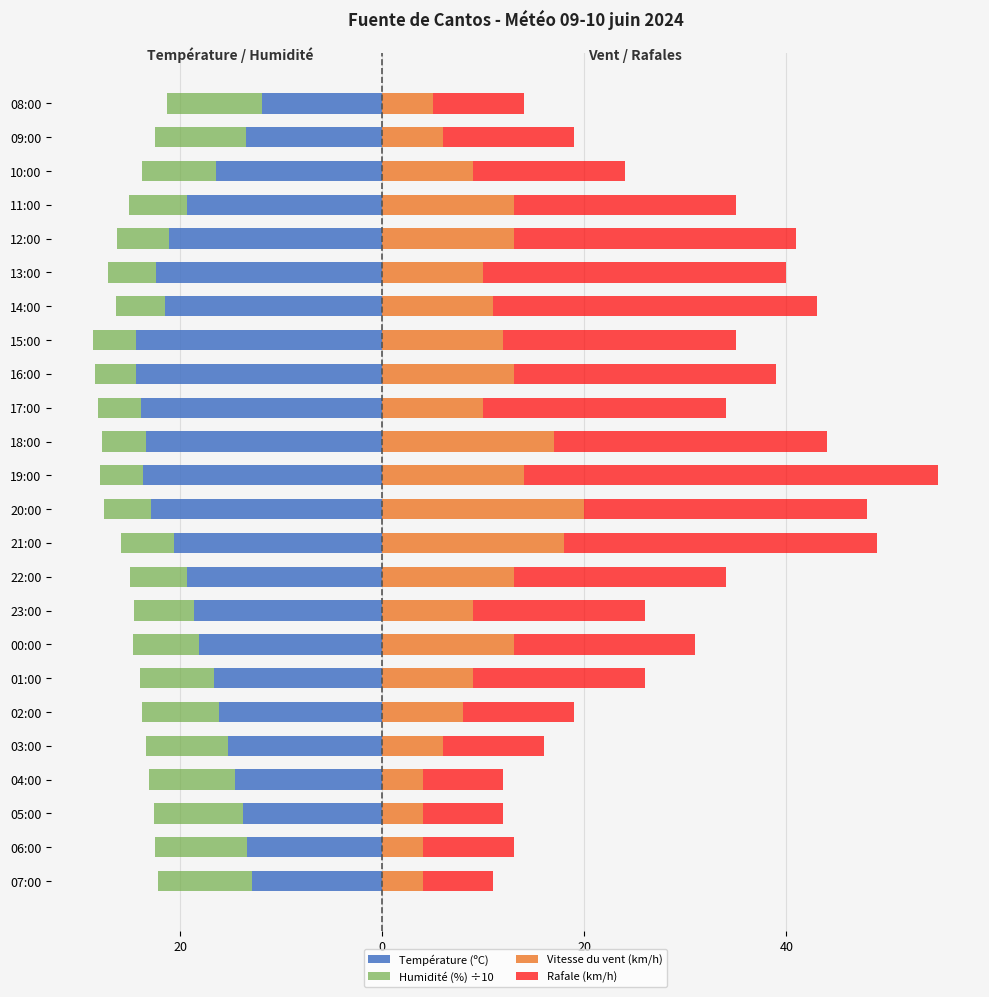

What is the sum of all Rafale (km/h) values?

475.0